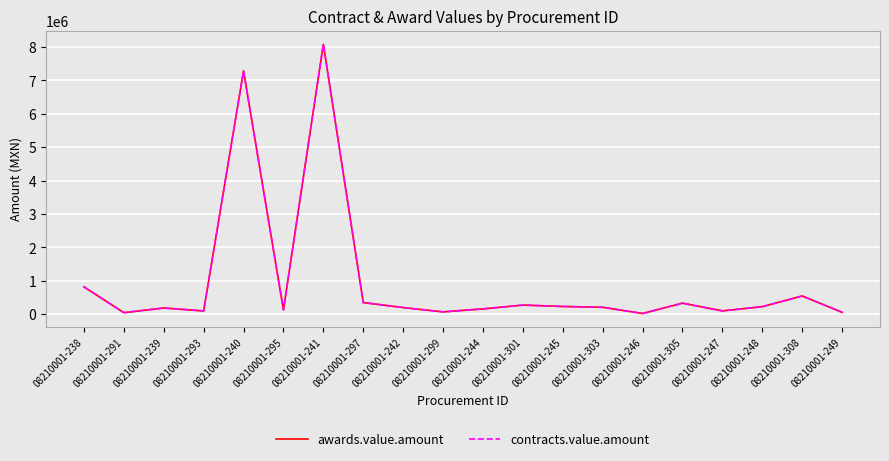

The awards.value.amount series shows 1430859.1 at 08210001-238. True or false?

False